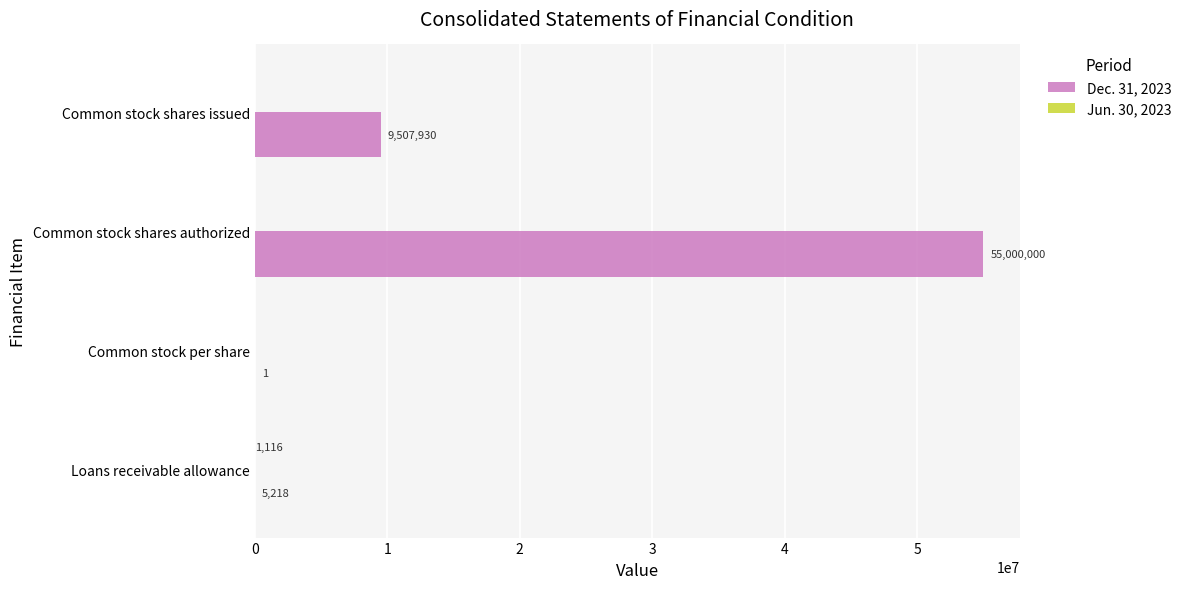

True or false: Dec. 31, 2023 has a value of 9507930 at Common stock shares issued.

True